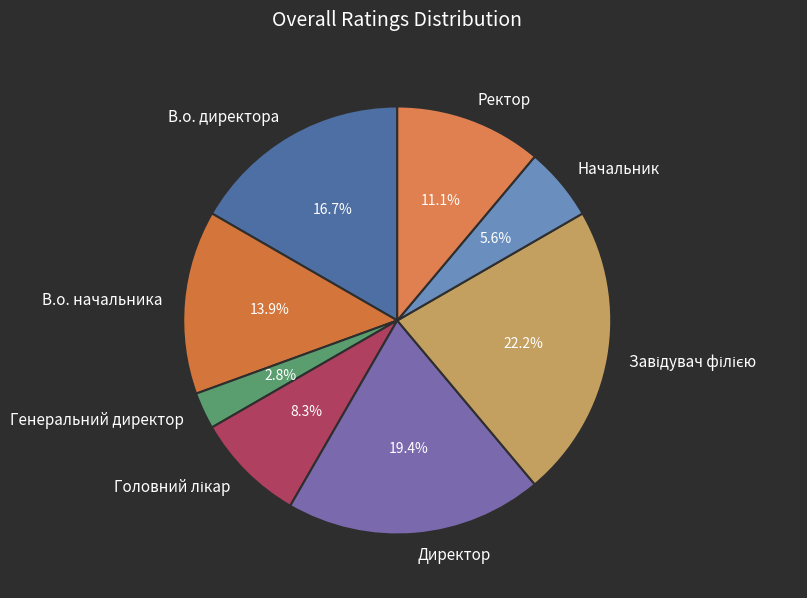

True or false: Ректор accounts for 11% of the total.

True